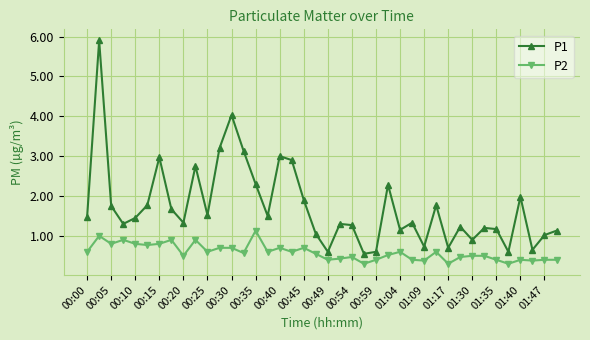

What is the difference between the maximum and second lowest values in the P1 series?

5.3